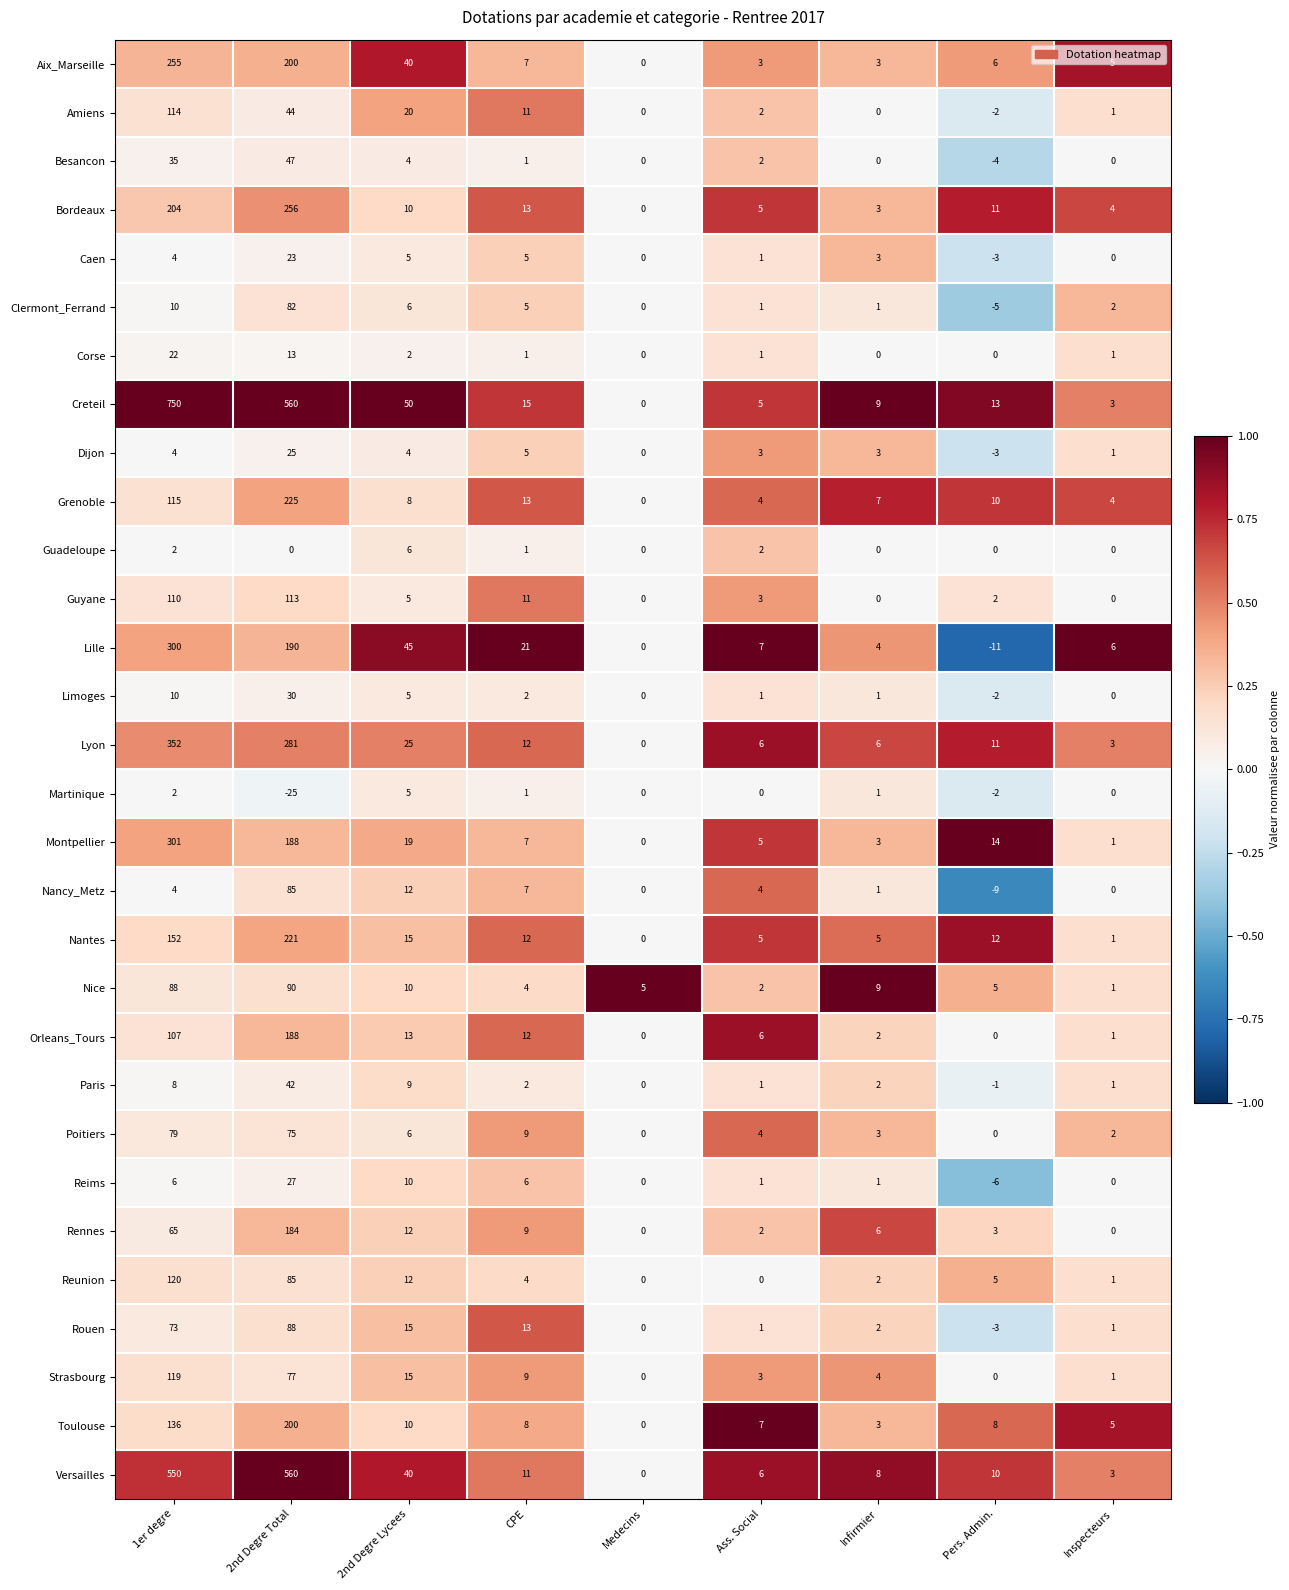

What is the approximate value of Orleans_Tours at 1er degre?

107